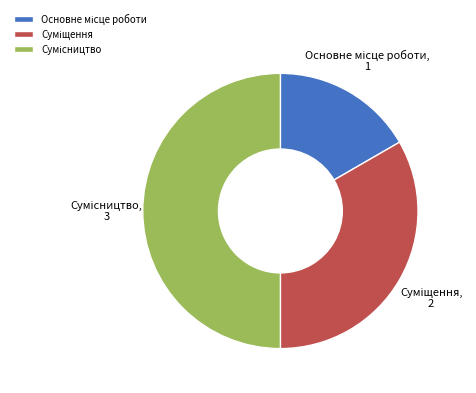

How many segments does this pie chart have?

3